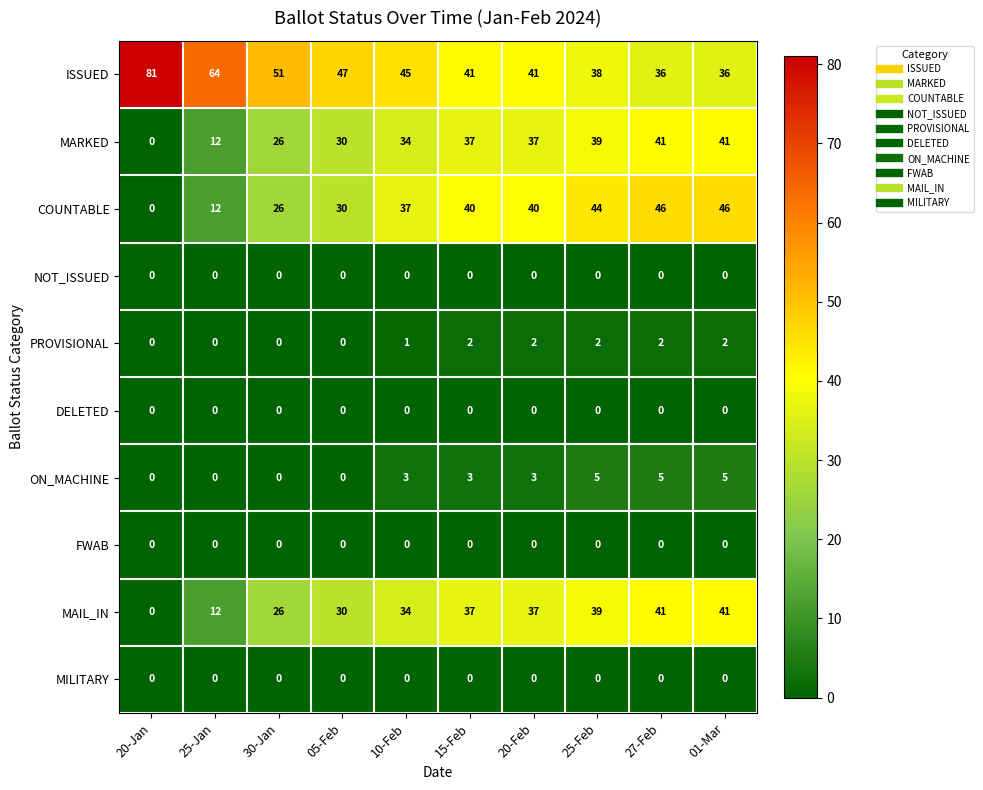

Which series has the largest total across all categories?

ISSUED